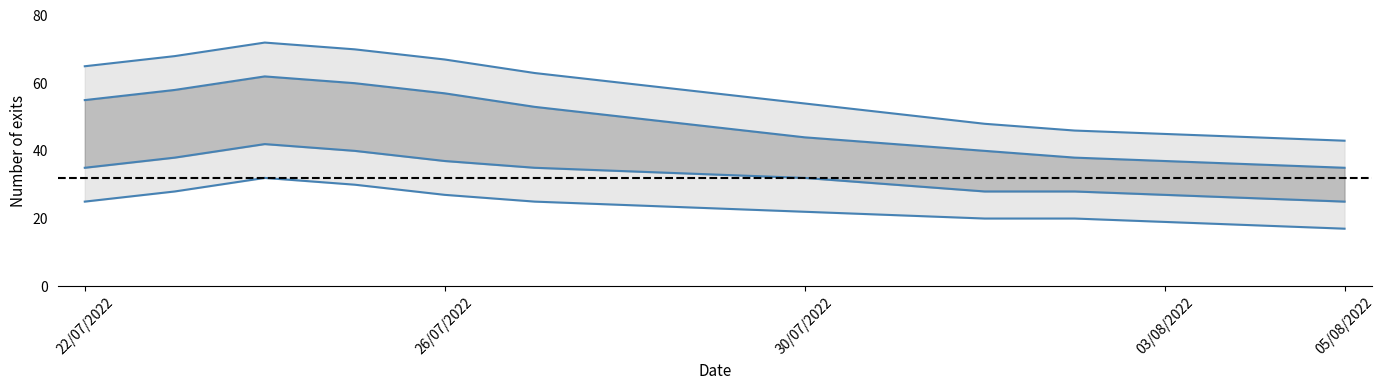

True or false: inner_lower and outer_lower cross at least once.

False